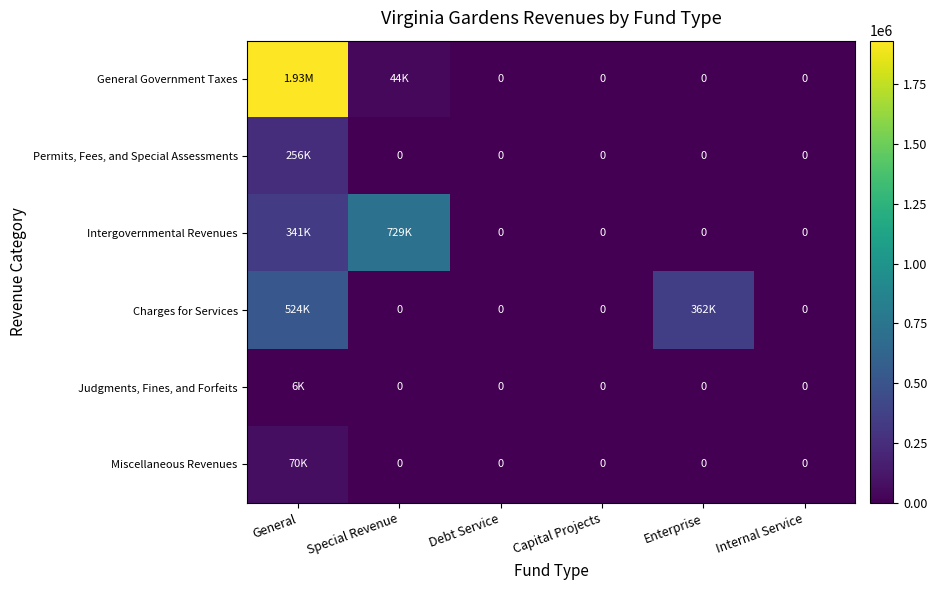

How many distinct data groups are displayed?

6